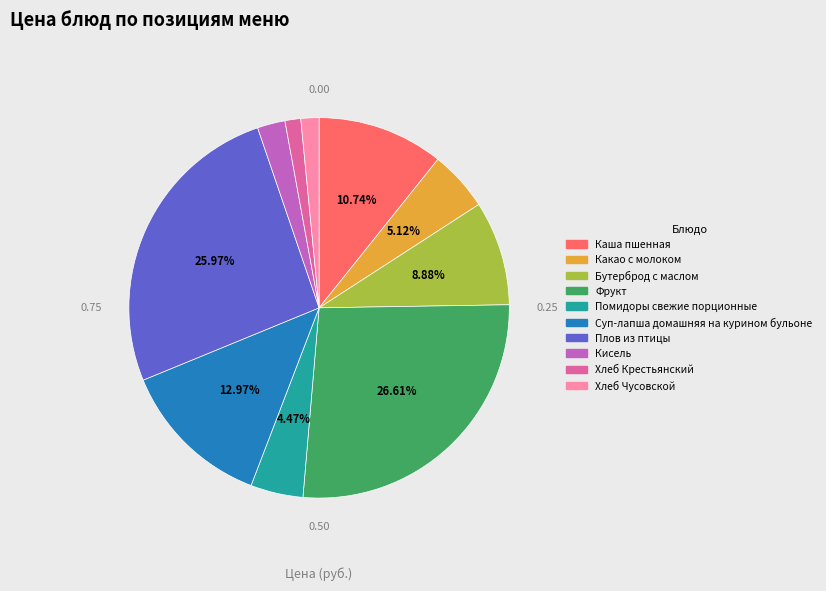

Does Каша пшенная represent more than half of the total?

No